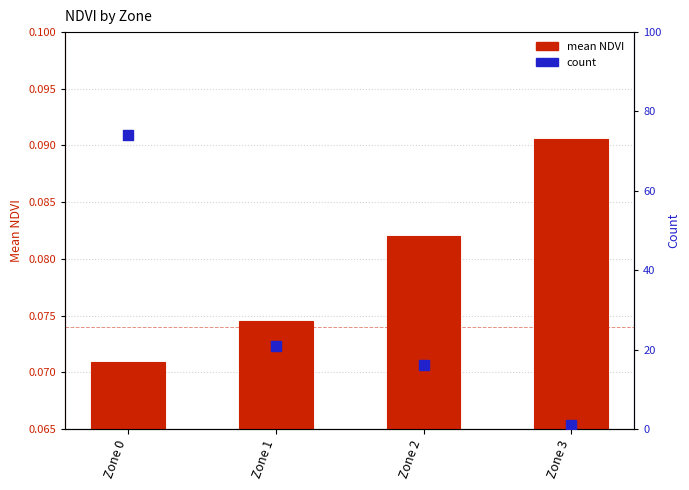

Which series contains the lowest Y value?

mean NDVI